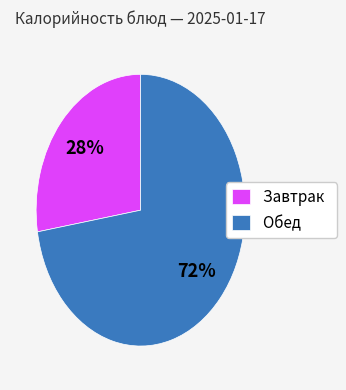

Is it true that Обед is 72% of the pie?

True